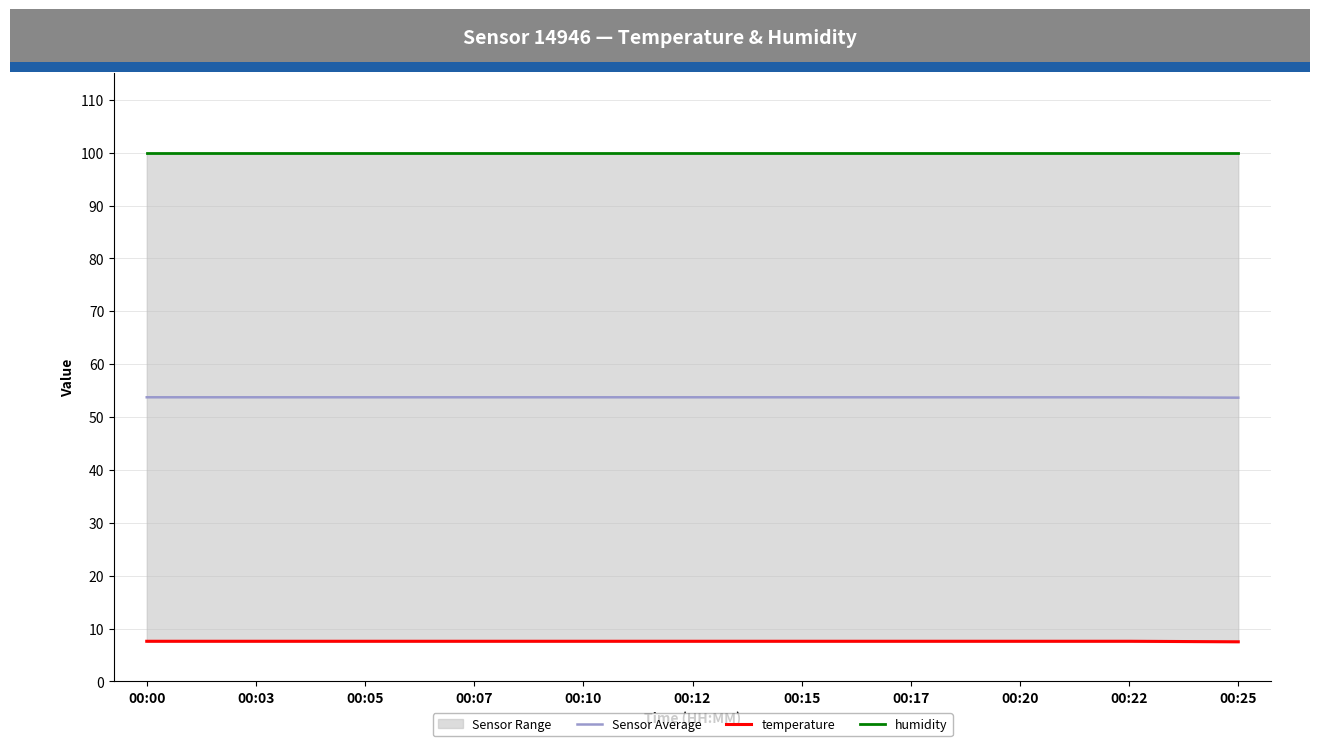

The value of humidity at 00:15 is 24.8. True or false?

False